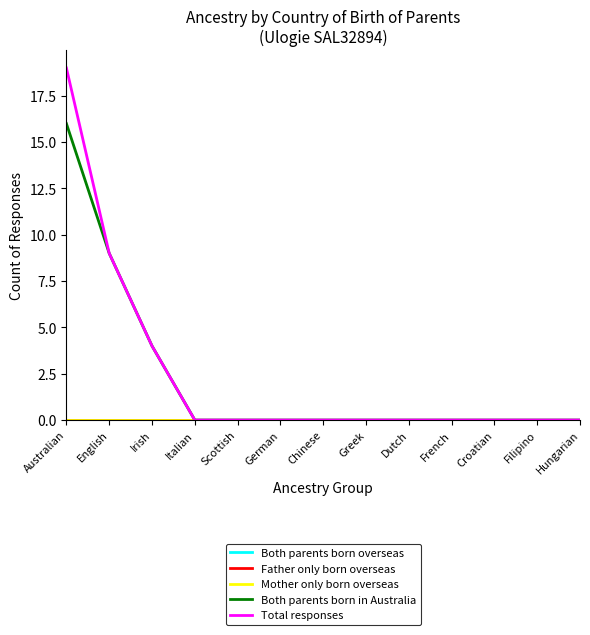

What is the value of the Total responses point at the 1st from the left?

19